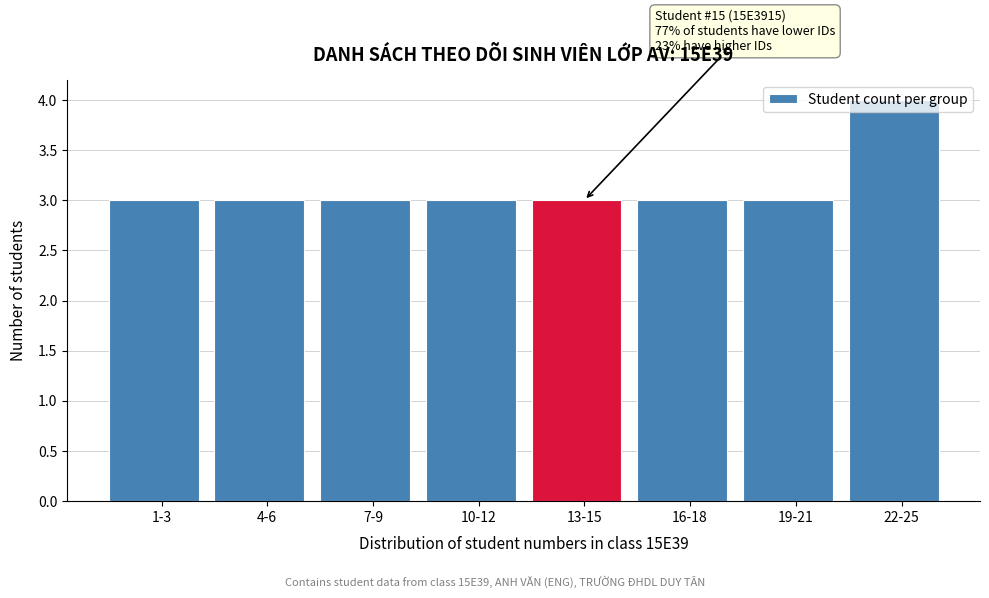

What is the value of the 8th bar from the left?

4